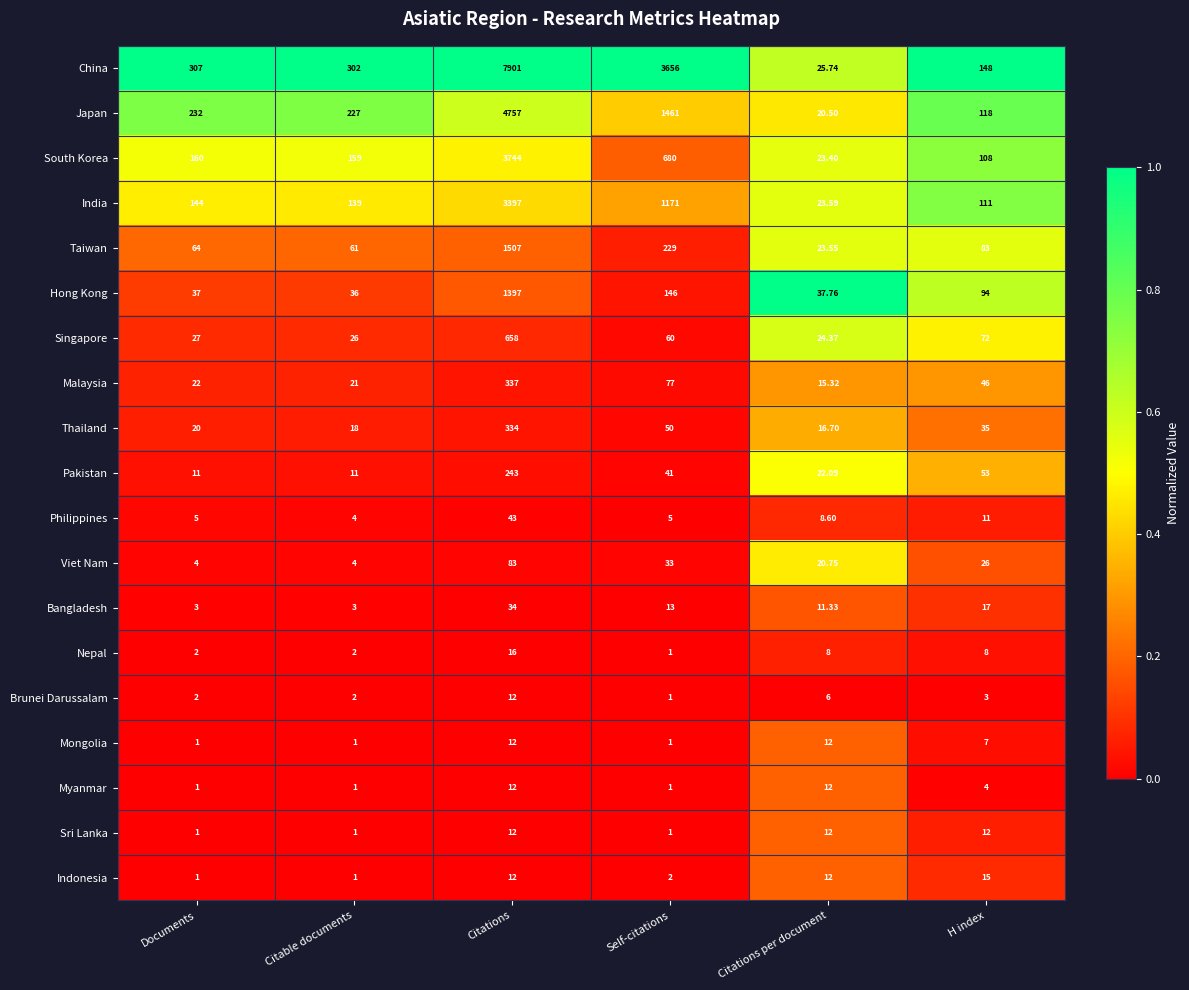

At which label does Nepal first exceed 8?

Citations